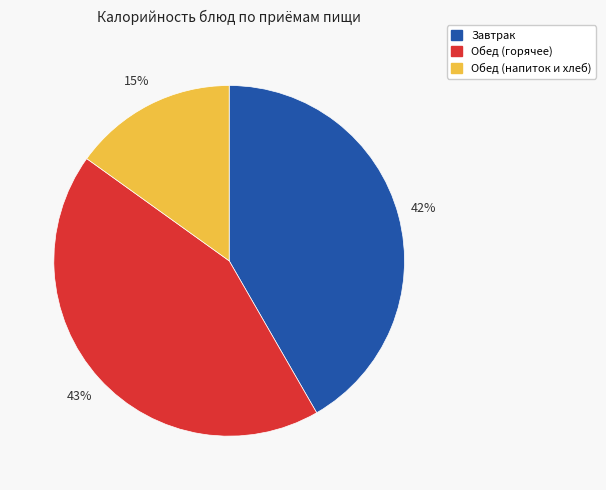

To the nearest percent, what is the combined percentage of Обед (горячее) and Обед (напиток и хлеб)?

58%